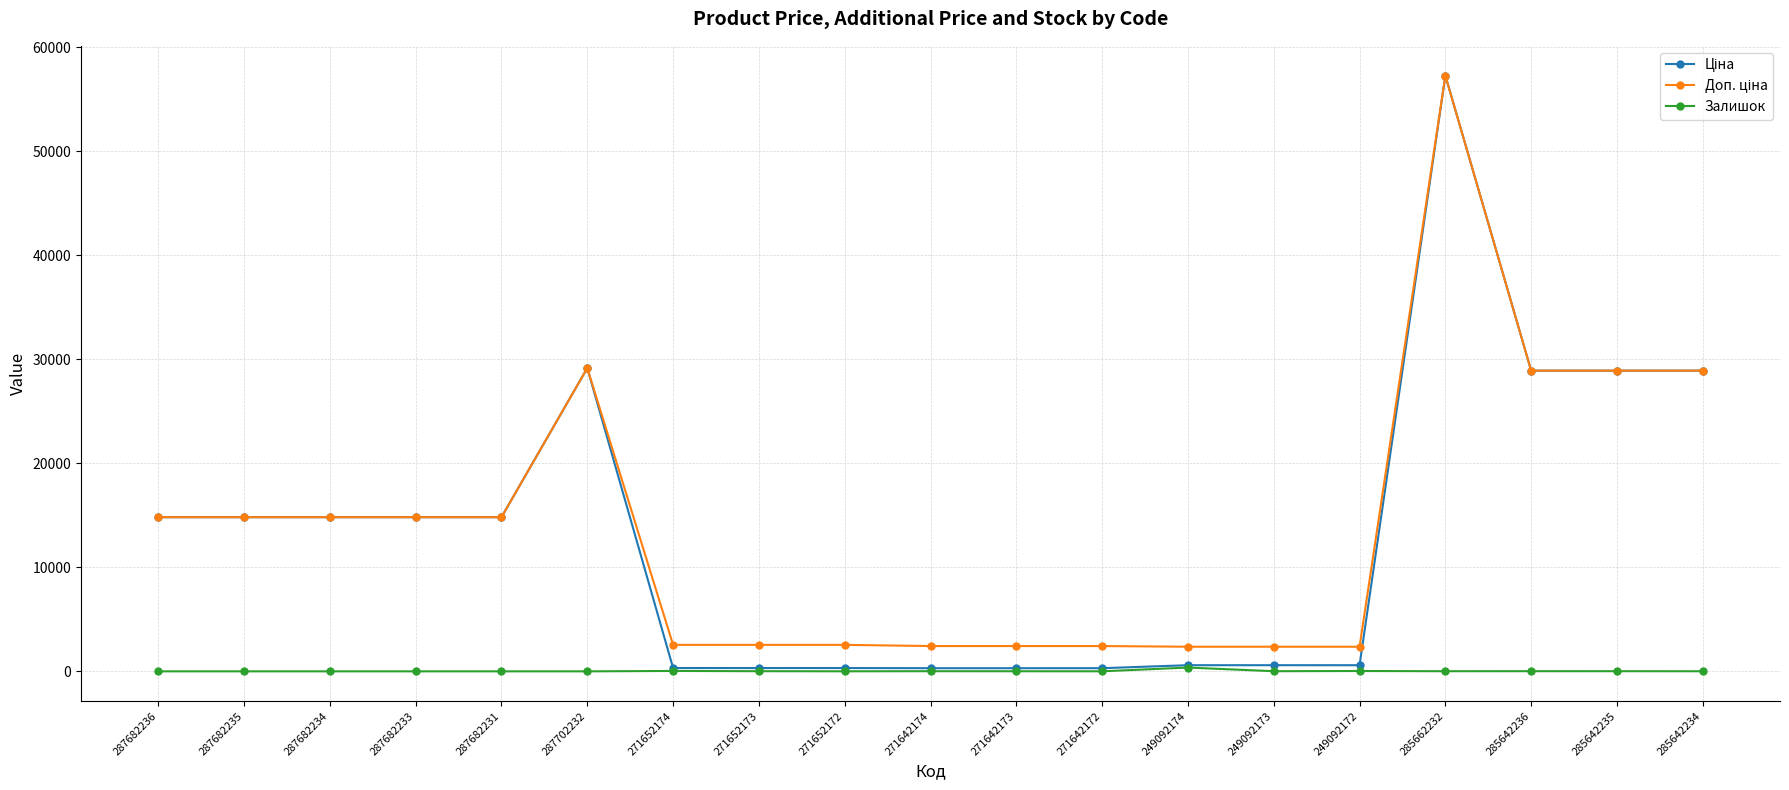

At how many categories does at least one series exceed 6050?

10